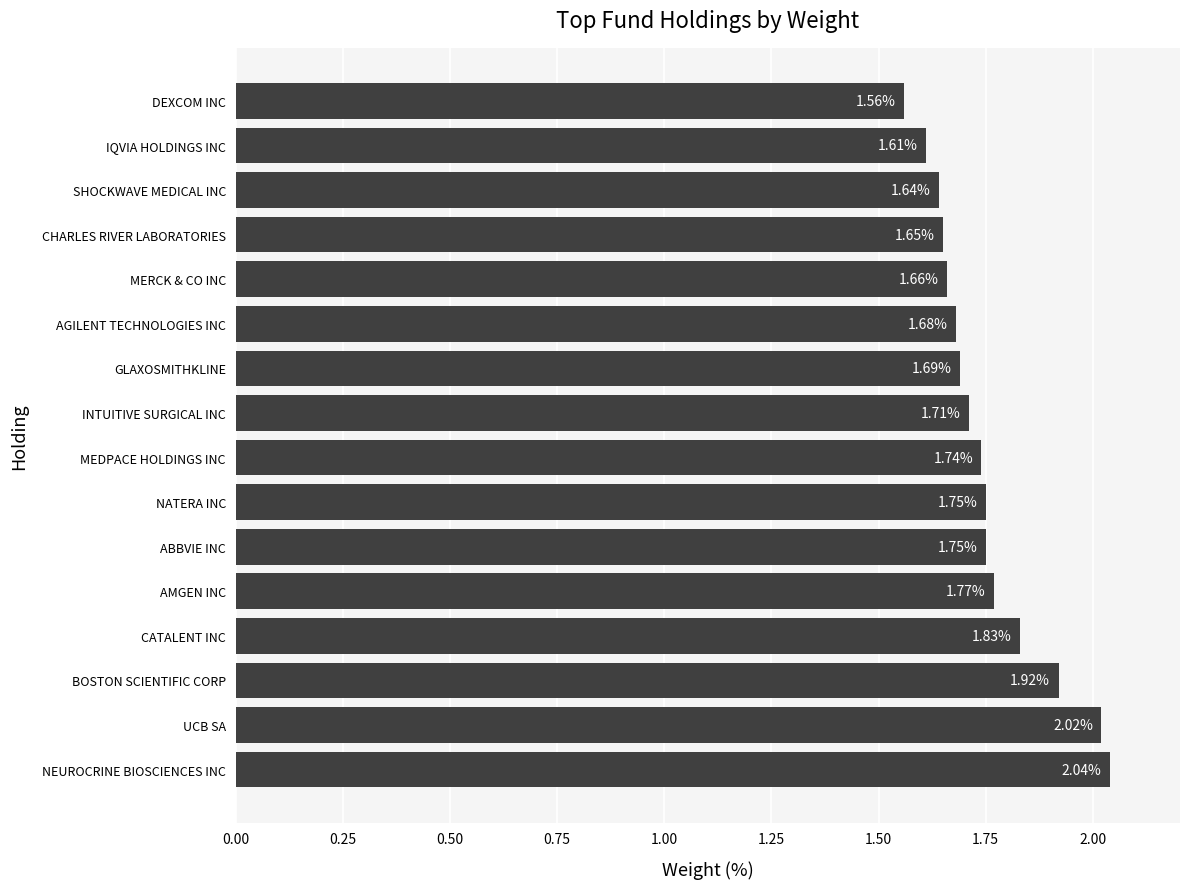

Which category has the lowest value across all series?

DEXCOM INC